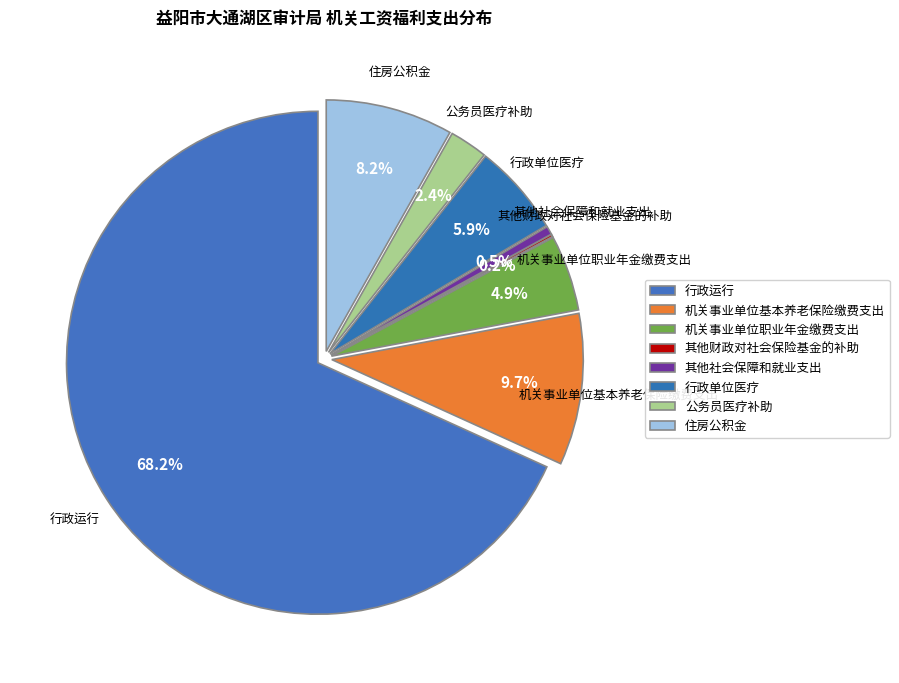

What percentage is the 机关事业单位职业年金缴费支出 slice, to the nearest percent?

5%